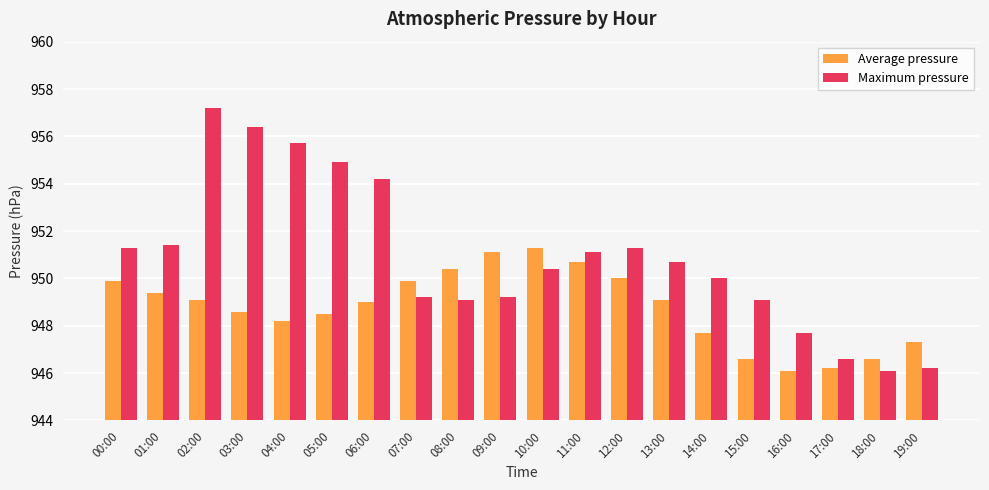

Which label corresponds to the largest value in the chart?

02:00